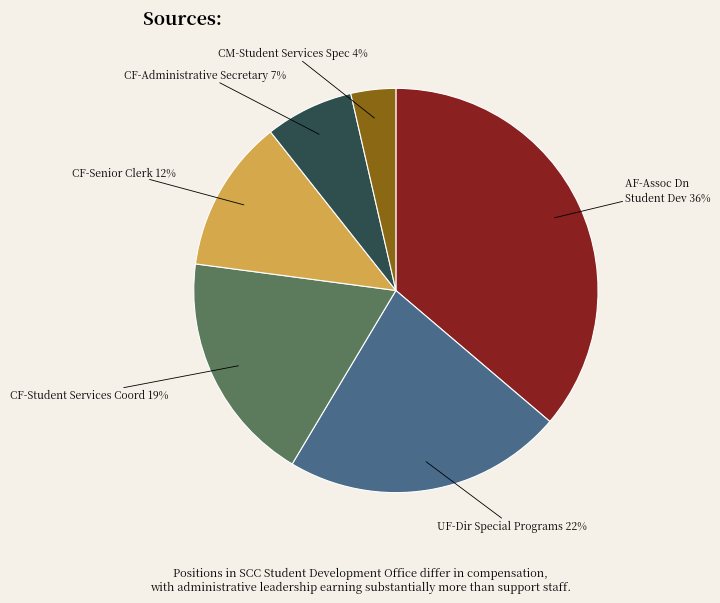

To the nearest percent, what is the average slice percentage?

17%